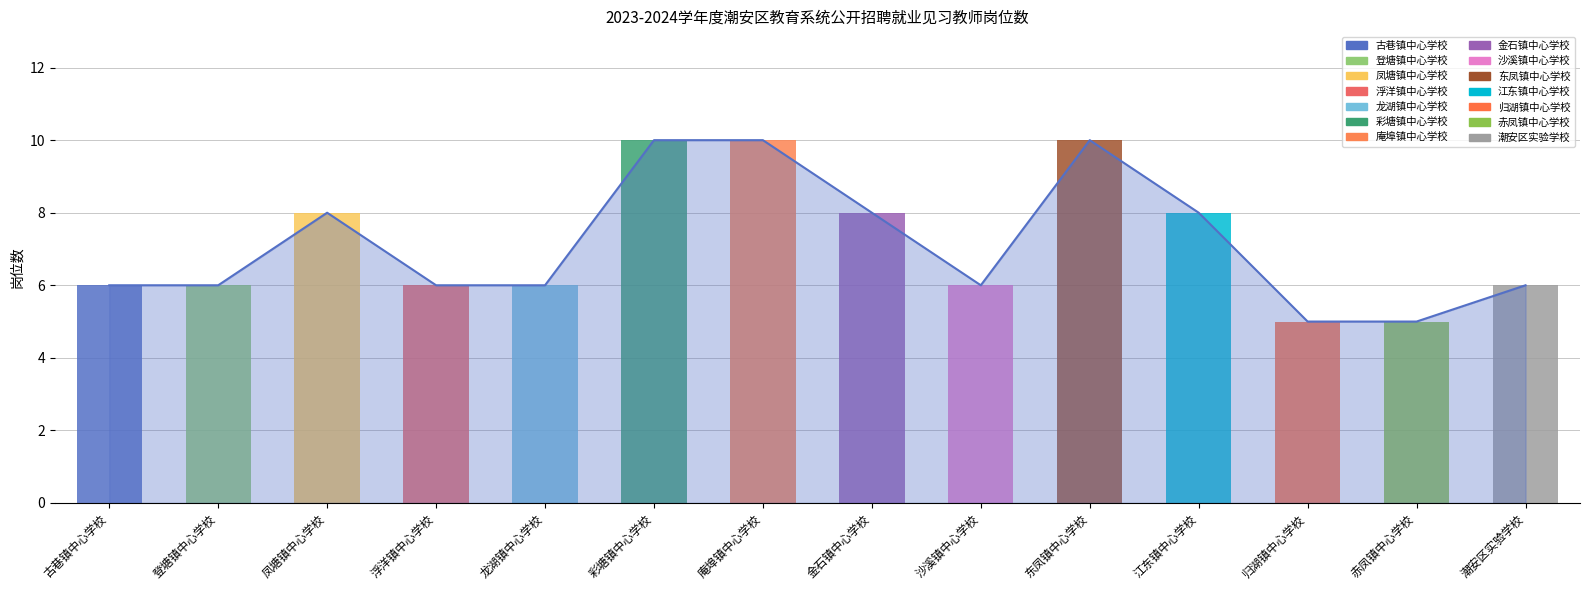

What is the sum of the values at 潮安区实验学校 and 古巷镇中心学校?

12